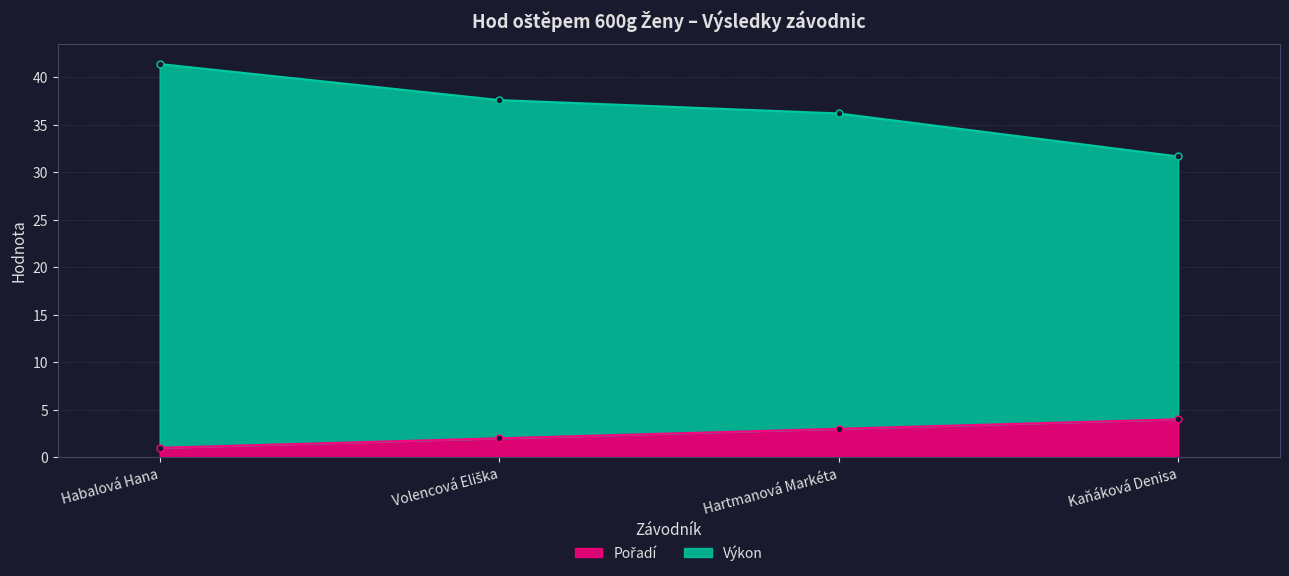

Reading left to right, transcribe all the data shown in this chart.

Pořadí: 1.0	2.0	3.0	4.0
Výkon: 41.4	37.6	36.2	31.7